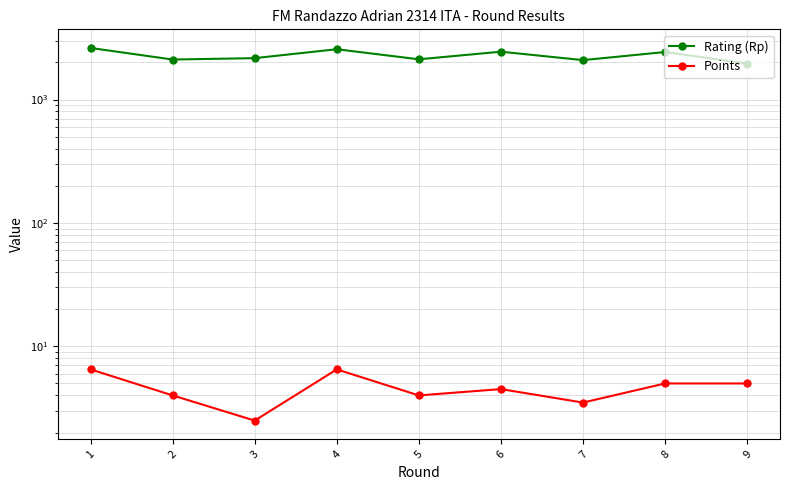

How many data points does each series have?

9